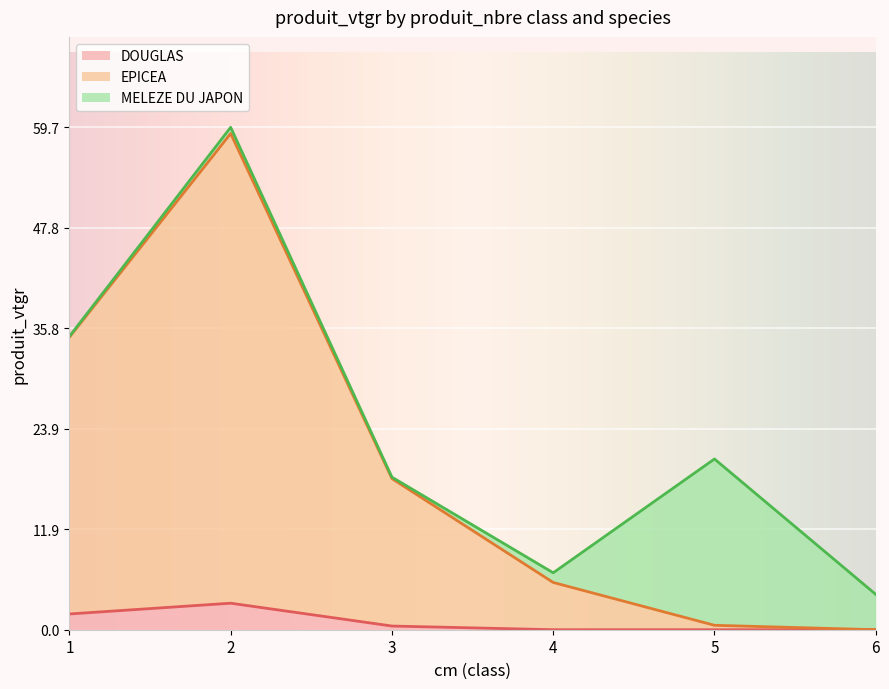

Which series changed the most between 2 and 6?

EPICEA